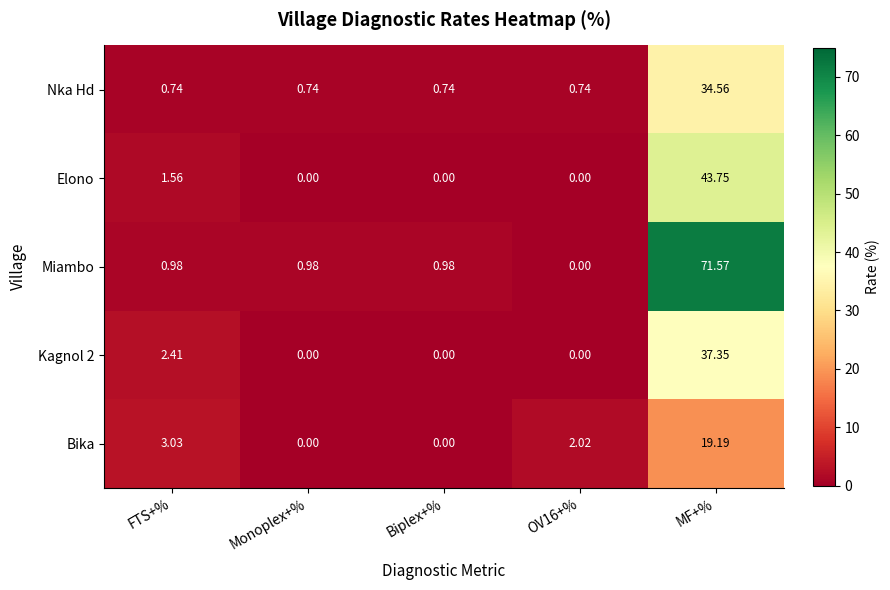

How many data points does each series have?

5